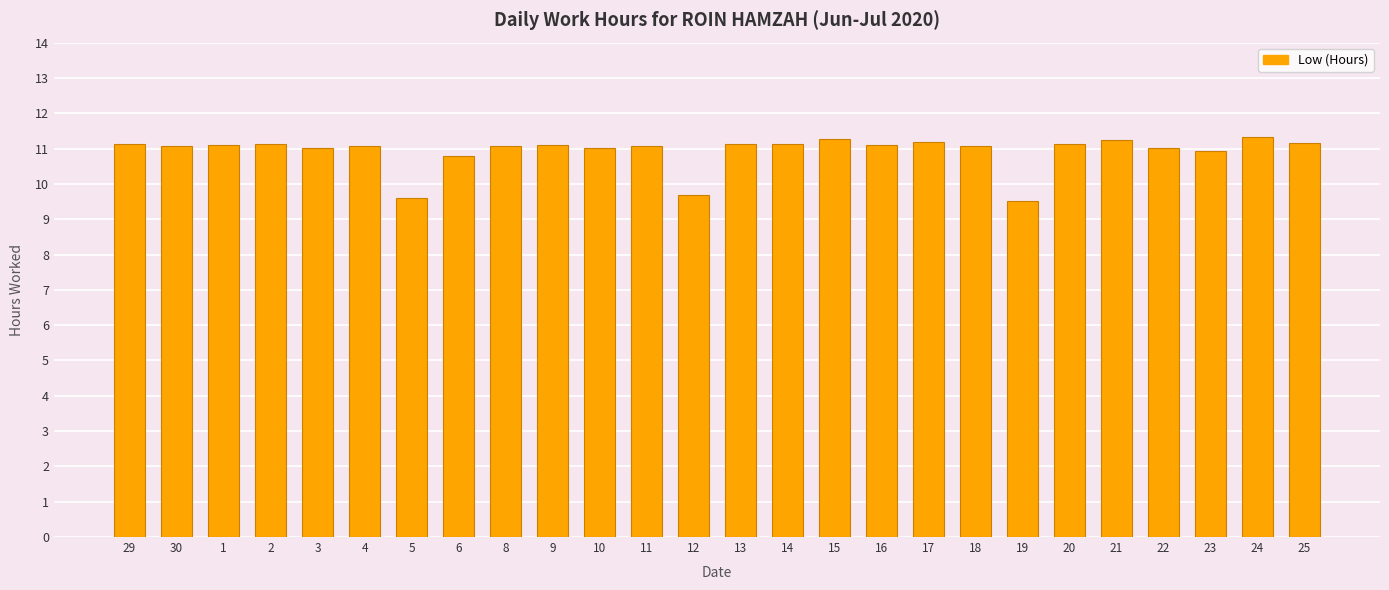

What is the greatest value displayed?

11.3